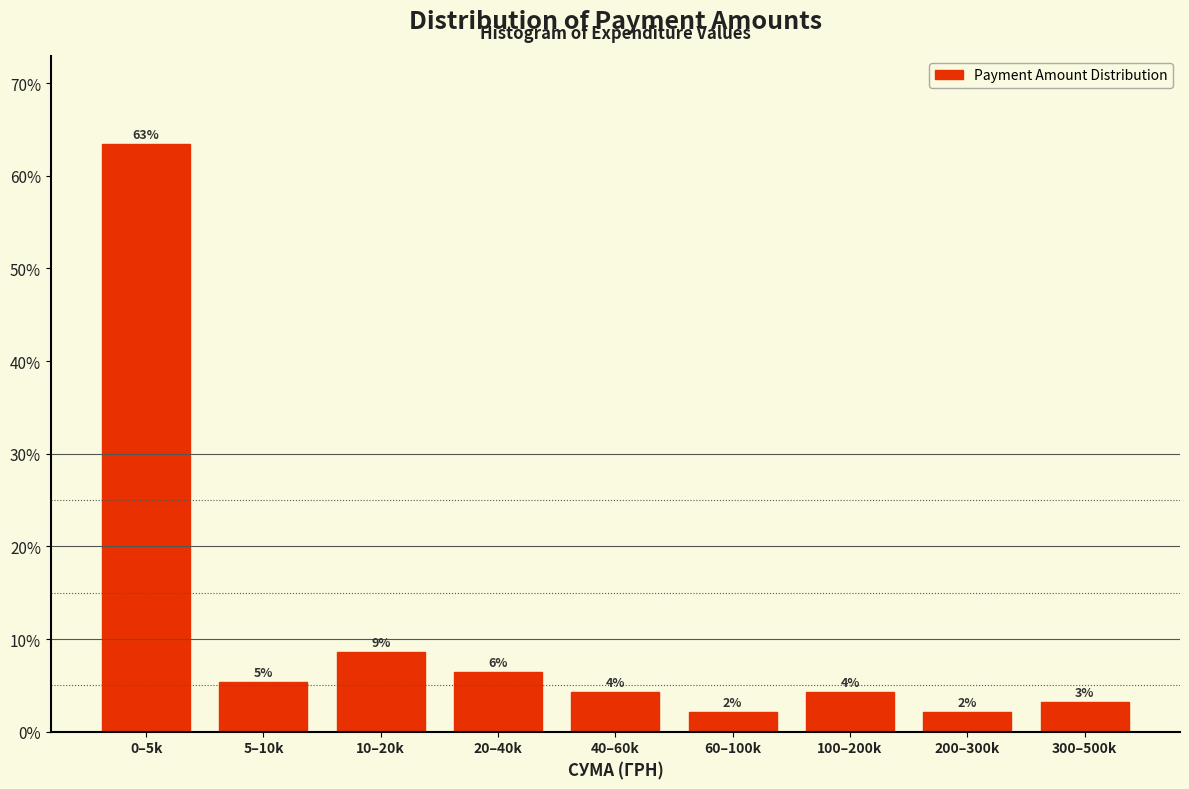

How many bars are there in total?

9